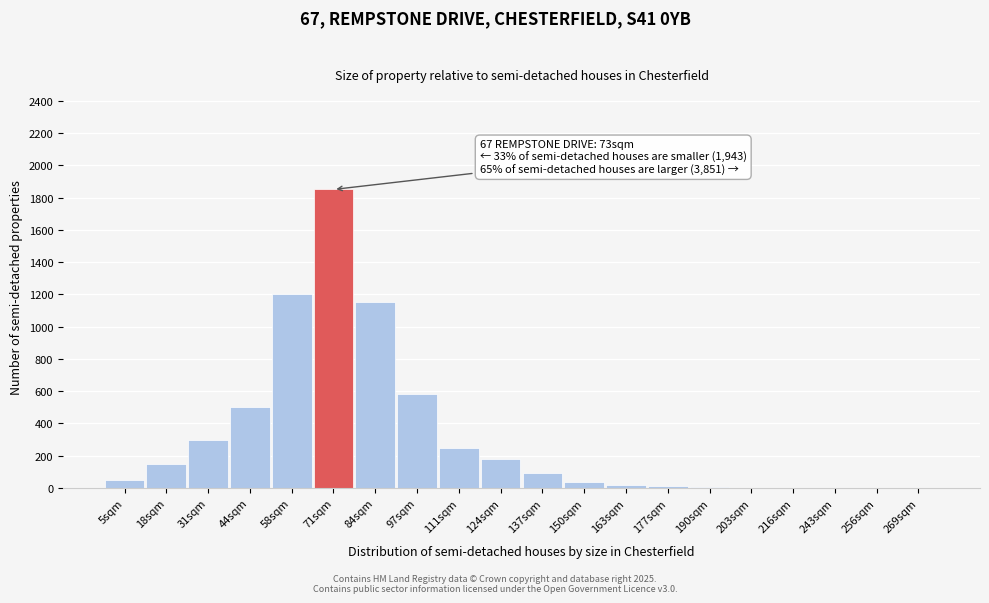

Which has a higher value, 71sqm or 31sqm?

71sqm